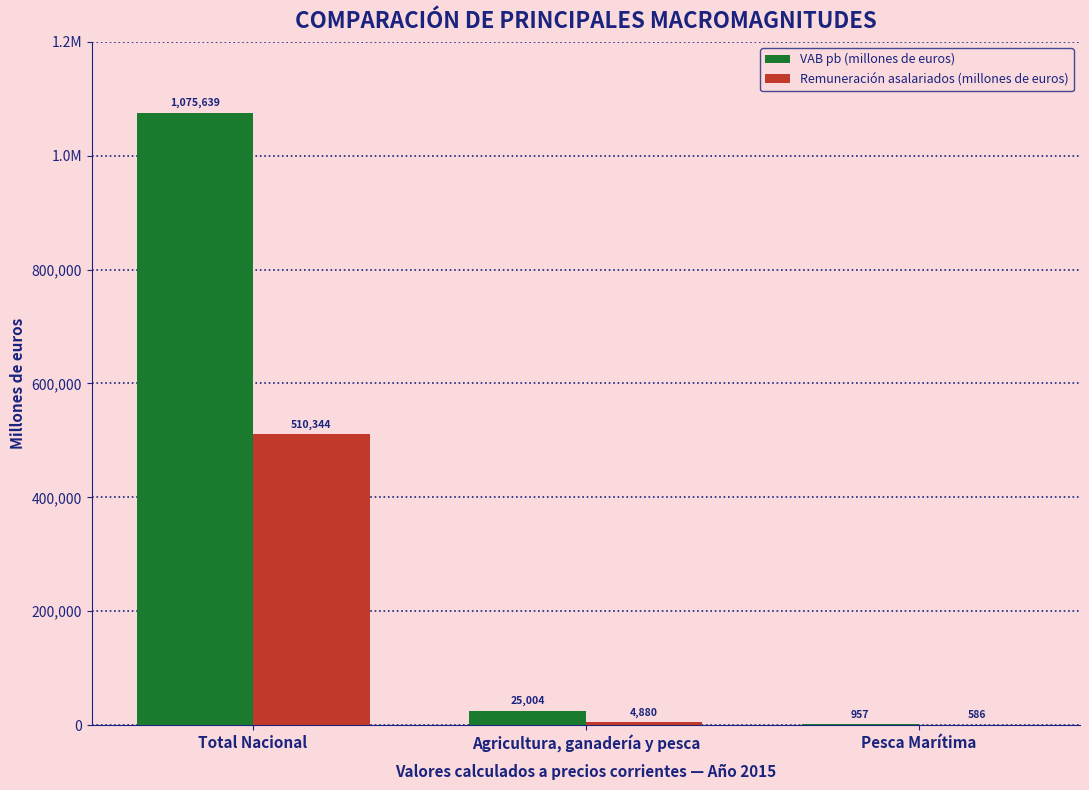

Reading left to right, what are all the values shown in this chart?

VAB pb (millones de euros): 1075639.0	25004.0	957.2
Remuneración asalariados (millones de euros): 510344.0	4880.0	586.3